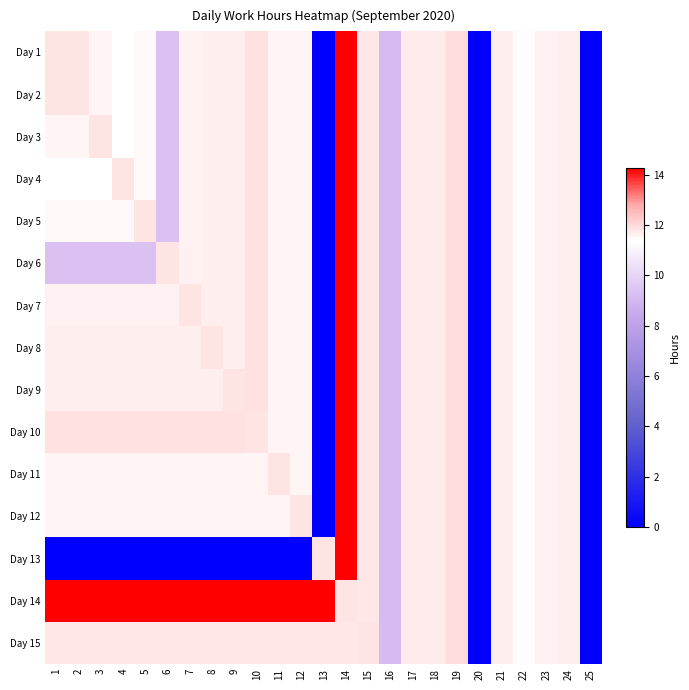

Reading right to left, transcribe all the data shown in this chart.

Day 1: 25=0.0	24=11.7	23=11.6	22=11.3	21=11.7	20=0.0	19=11.9	18=11.7	17=11.7	16=9.1	15=11.8	14=14.2	13=0.0	12=11.6	11=11.5	10=11.9	9=11.7	8=11.7	7=11.6	6=9.3	5=11.5	4=11.4	3=11.5	2=11.8	1=11.8
Day 2: 25=0.0	24=11.7	23=11.6	22=11.3	21=11.7	20=0.0	19=11.9	18=11.7	17=11.7	16=9.1	15=11.8	14=14.2	13=0.0	12=11.6	11=11.5	10=11.9	9=11.7	8=11.7	7=11.6	6=9.3	5=11.5	4=11.4	3=11.5	2=11.8	1=11.8
Day 3: 25=0.0	24=11.7	23=11.6	22=11.3	21=11.7	20=0.0	19=11.9	18=11.7	17=11.7	16=9.1	15=11.8	14=14.2	13=0.0	12=11.6	11=11.5	10=11.9	9=11.7	8=11.7	7=11.6	6=9.3	5=11.5	4=11.4	3=11.8	2=11.5	1=11.5
Day 4: 25=0.0	24=11.7	23=11.6	22=11.3	21=11.7	20=0.0	19=11.9	18=11.7	17=11.7	16=9.1	15=11.8	14=14.2	13=0.0	12=11.6	11=11.5	10=11.9	9=11.7	8=11.7	7=11.6	6=9.3	5=11.5	4=11.8	3=11.4	2=11.4	1=11.4
Day 5: 25=0.0	24=11.7	23=11.6	22=11.3	21=11.7	20=0.0	19=11.9	18=11.7	17=11.7	16=9.1	15=11.8	14=14.2	13=0.0	12=11.6	11=11.5	10=11.9	9=11.7	8=11.7	7=11.6	6=9.3	5=11.8	4=11.5	3=11.5	2=11.5	1=11.5
Day 6: 25=0.0	24=11.7	23=11.6	22=11.3	21=11.7	20=0.0	19=11.9	18=11.7	17=11.7	16=9.1	15=11.8	14=14.2	13=0.0	12=11.6	11=11.5	10=11.9	9=11.7	8=11.7	7=11.6	6=11.8	5=9.3	4=9.3	3=9.3	2=9.3	1=9.3
Day 7: 25=0.0	24=11.7	23=11.6	22=11.3	21=11.7	20=0.0	19=11.9	18=11.7	17=11.7	16=9.1	15=11.8	14=14.2	13=0.0	12=11.6	11=11.5	10=11.9	9=11.7	8=11.7	7=11.8	6=11.6	5=11.6	4=11.6	3=11.6	2=11.6	1=11.6
Day 8: 25=0.0	24=11.7	23=11.6	22=11.3	21=11.7	20=0.0	19=11.9	18=11.7	17=11.7	16=9.1	15=11.8	14=14.2	13=0.0	12=11.6	11=11.5	10=11.9	9=11.7	8=11.8	7=11.7	6=11.7	5=11.7	4=11.7	3=11.7	2=11.7	1=11.7
Day 9: 25=0.0	24=11.7	23=11.6	22=11.3	21=11.7	20=0.0	19=11.9	18=11.7	17=11.7	16=9.1	15=11.8	14=14.2	13=0.0	12=11.6	11=11.5	10=11.9	9=11.8	8=11.7	7=11.7	6=11.7	5=11.7	4=11.7	3=11.7	2=11.7	1=11.7
Day 10: 25=0.0	24=11.7	23=11.6	22=11.3	21=11.7	20=0.0	19=11.9	18=11.7	17=11.7	16=9.1	15=11.8	14=14.2	13=0.0	12=11.6	11=11.5	10=11.8	9=11.9	8=11.9	7=11.9	6=11.9	5=11.9	4=11.9	3=11.9	2=11.9	1=11.9
Day 11: 25=0.0	24=11.7	23=11.6	22=11.3	21=11.7	20=0.0	19=11.9	18=11.7	17=11.7	16=9.1	15=11.8	14=14.2	13=0.0	12=11.6	11=11.8	10=11.5	9=11.5	8=11.5	7=11.5	6=11.5	5=11.5	4=11.5	3=11.5	2=11.5	1=11.5
Day 12: 25=0.0	24=11.7	23=11.6	22=11.3	21=11.7	20=0.0	19=11.9	18=11.7	17=11.7	16=9.1	15=11.8	14=14.2	13=0.0	12=11.8	11=11.6	10=11.6	9=11.6	8=11.6	7=11.6	6=11.6	5=11.6	4=11.6	3=11.6	2=11.6	1=11.6
Day 13: 25=0.0	24=11.7	23=11.6	22=11.3	21=11.7	20=0.0	19=11.9	18=11.7	17=11.7	16=9.1	15=11.8	14=14.2	13=11.8	12=0.0	11=0.0	10=0.0	9=0.0	8=0.0	7=0.0	6=0.0	5=0.0	4=0.0	3=0.0	2=0.0	1=0.0
Day 14: 25=0.0	24=11.7	23=11.6	22=11.3	21=11.7	20=0.0	19=11.9	18=11.7	17=11.7	16=9.1	15=11.8	14=11.8	13=14.2	12=14.2	11=14.2	10=14.2	9=14.2	8=14.2	7=14.2	6=14.2	5=14.2	4=14.2	3=14.2	2=14.2	1=14.2
Day 15: 25=0.0	24=11.7	23=11.6	22=11.3	21=11.7	20=0.0	19=11.9	18=11.7	17=11.7	16=9.1	15=11.8	14=11.8	13=11.8	12=11.8	11=11.8	10=11.8	9=11.8	8=11.8	7=11.8	6=11.8	5=11.8	4=11.8	3=11.8	2=11.8	1=11.8